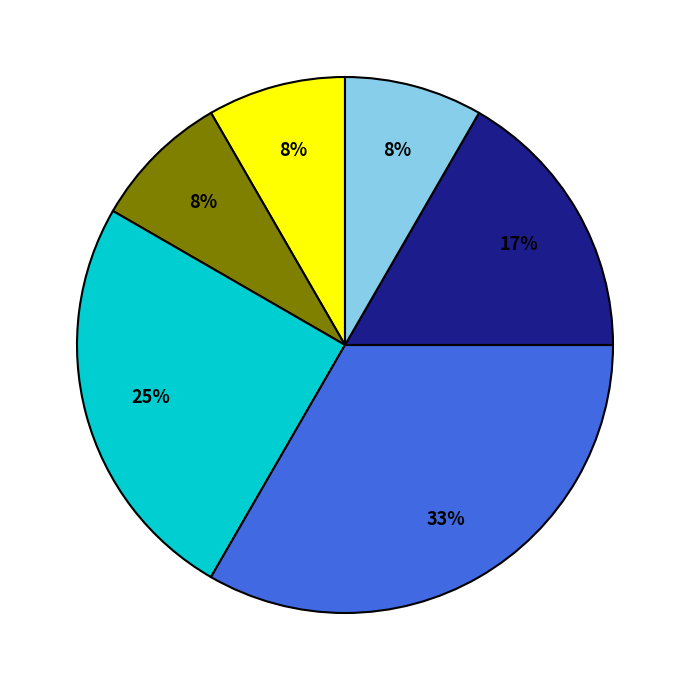

To the nearest percent, what is the average slice percentage?

17%